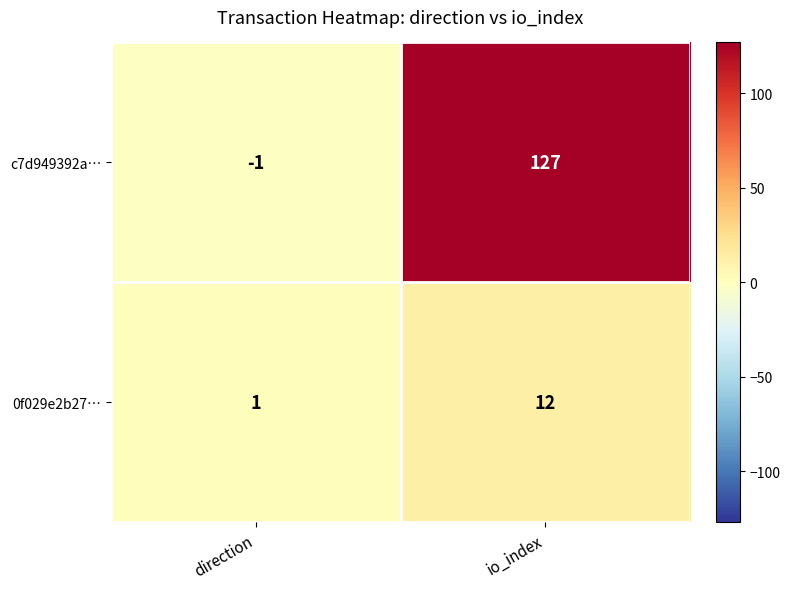

Reading left to right, list all the values displayed in this chart.

c7d949392a…: -1	127
0f029e2b27…: 1	12